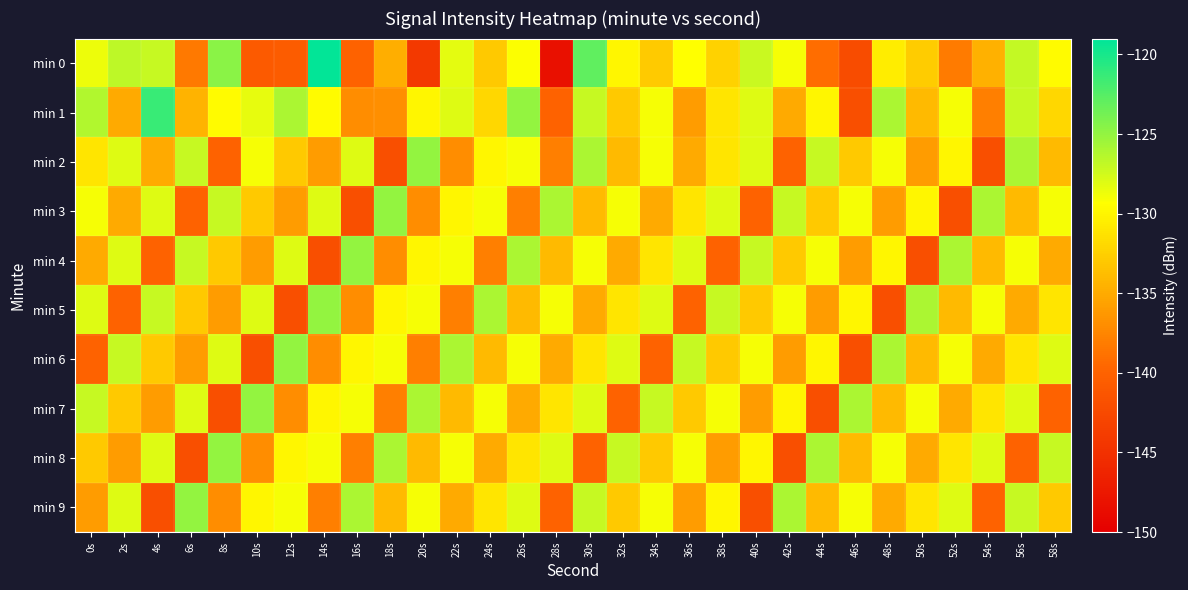

At which category is the sum across all series the highest?

30s